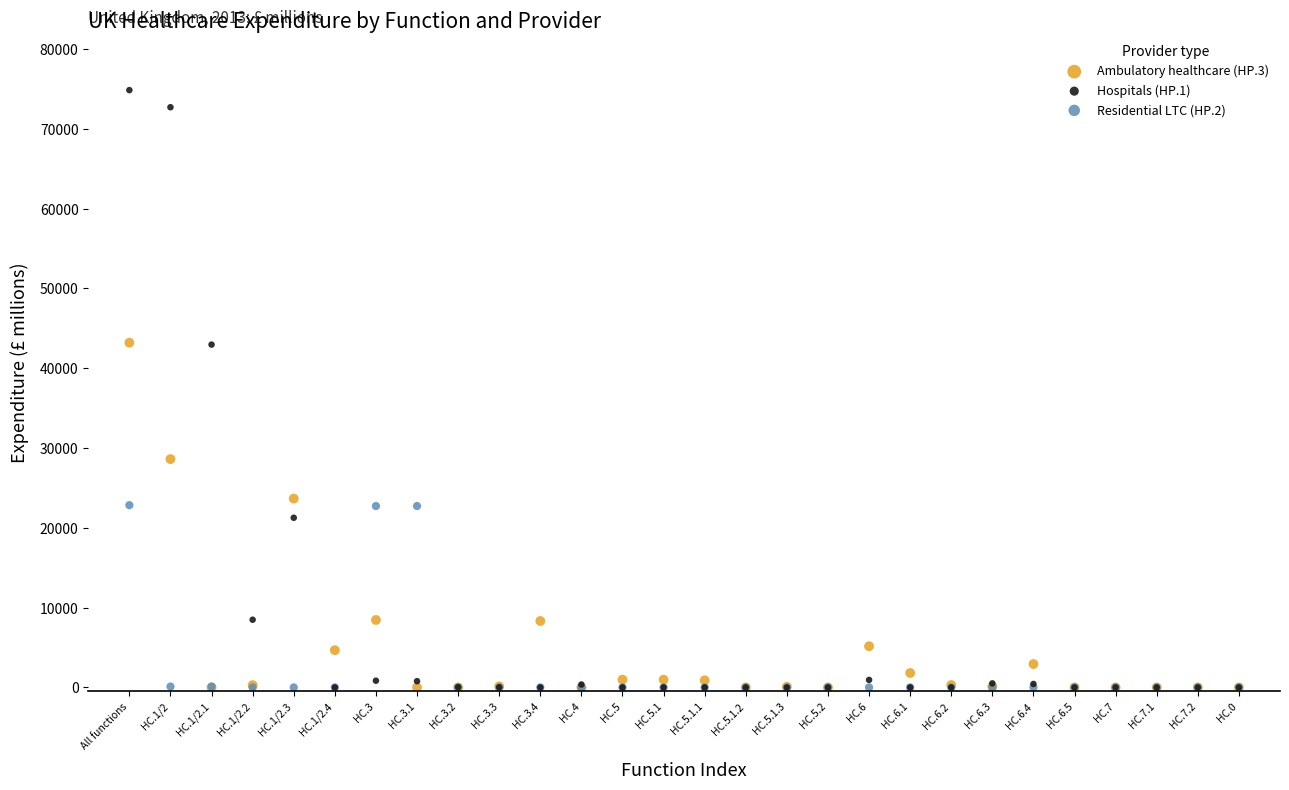

What are all the series names shown in the legend?

Ambulatory healthcare (HP.3), Hospitals (HP.1), Residential LTC (HP.2)